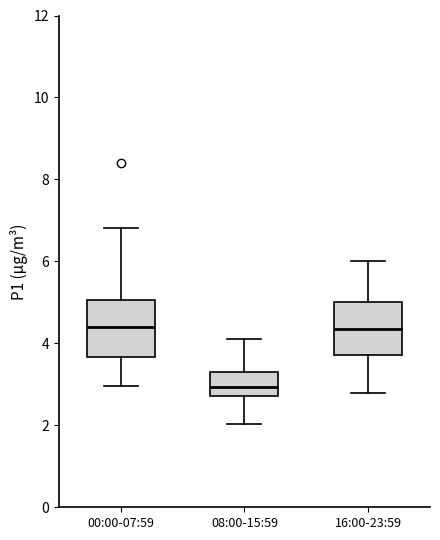

Reading left to right, read every box against the y-axis: the position of its median line, the range the box covers, and the ends of its whiskers. The values are not printed on the chart, so give them approximately, as read against the axis.

00:00-07:59: median 4.4, box 3.6 to 5.0, whiskers 3.0 to 6.8
08:00-15:59: median 3.0, box 2.8 to 3.4, whiskers 2.0 to 4.2
16:00-23:59: median 4.4, box 3.8 to 5.0, whiskers 2.8 to 6.0